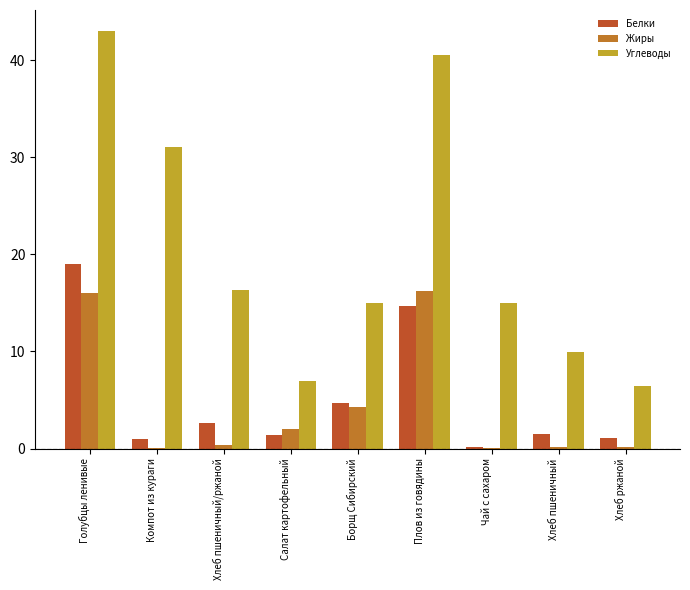

Which series changed the most between Голубцы ленивые and Борщ Сибирский?

Углеводы